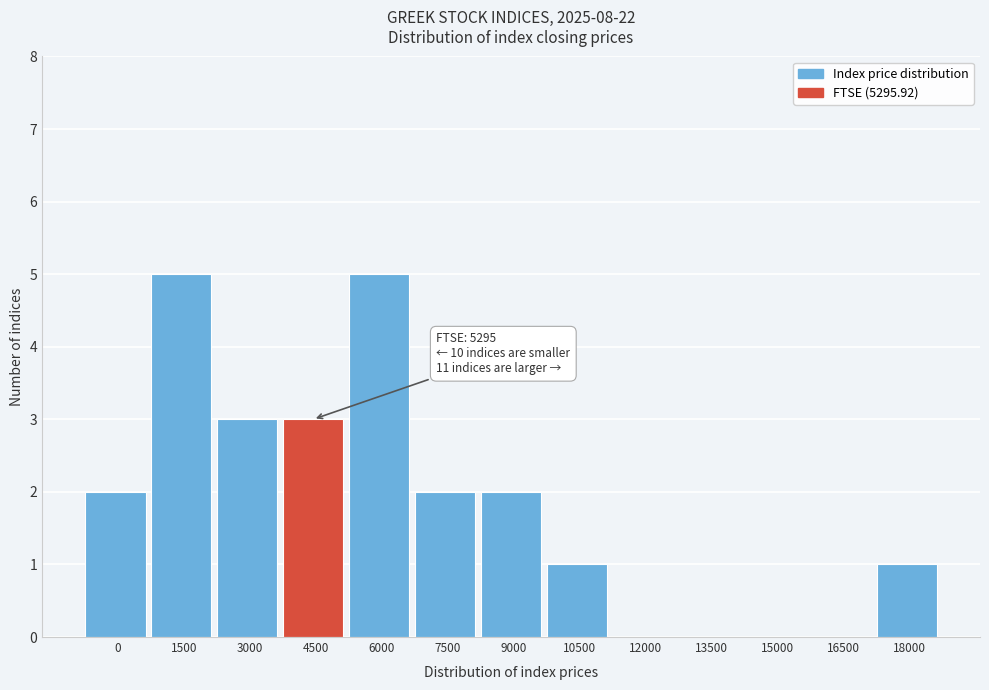

Reading right to left, extract all data points from this chart.

18000=1	16500=0	15000=0	13500=0	12000=0	10500=1	9000=2	7500=2	6000=5	4500=3	3000=3	1500=5	0=2